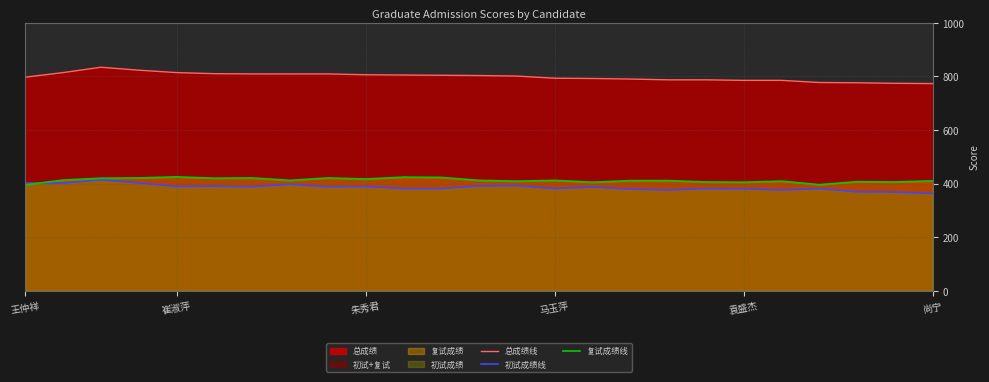

What is the highest value of the 初试成绩线 series?

414